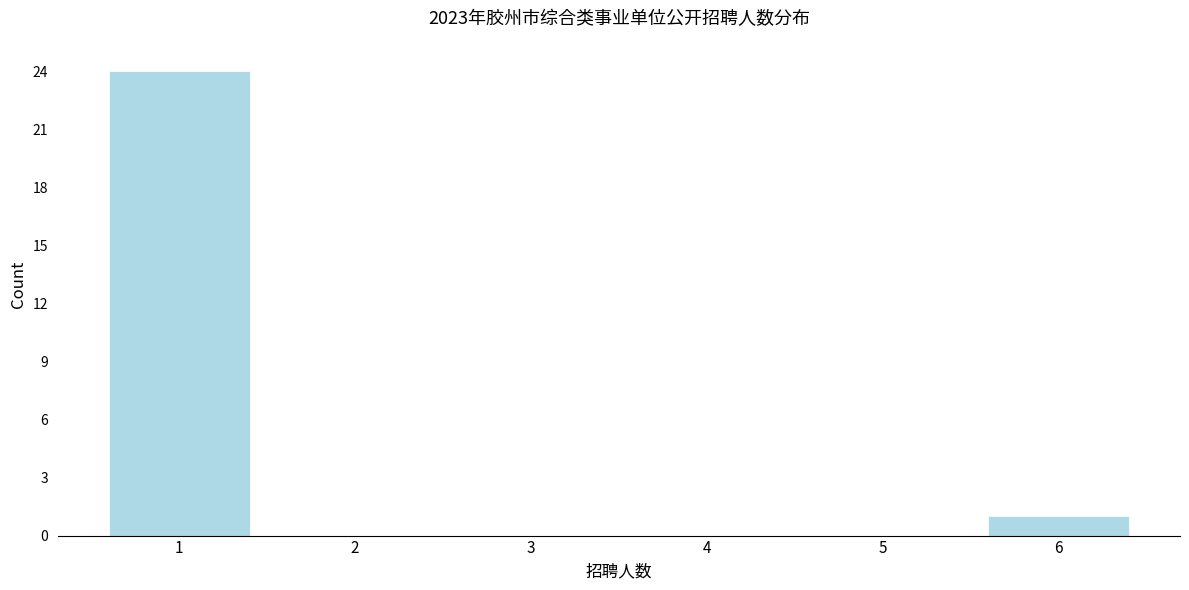

Reading left to right, what are all the values shown in this chart?

1=24	2=0	3=0	4=0	5=0	6=1